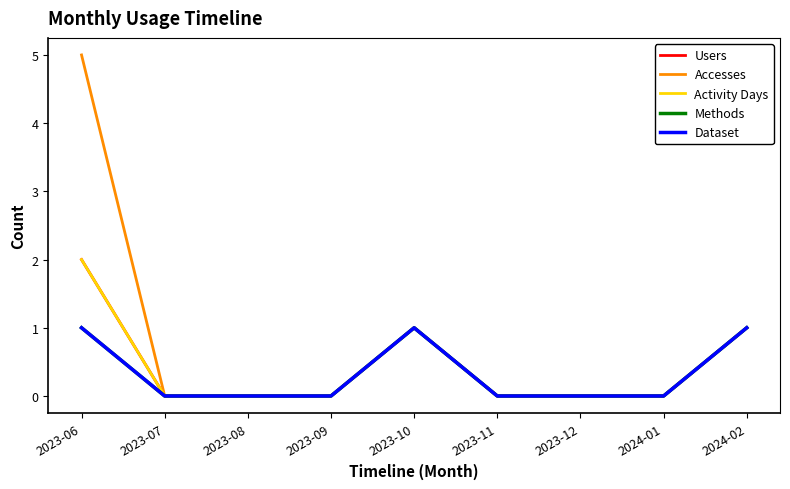

At how many categories does at least one series exceed 4?

1